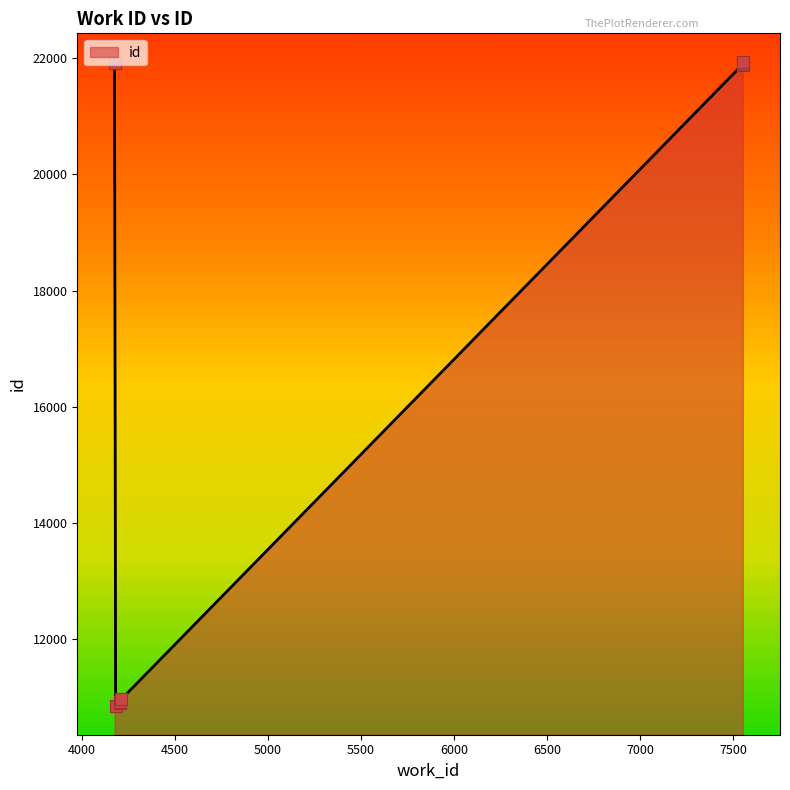

What is the ratio of the value at 4177 to the value at 4204?

2.0